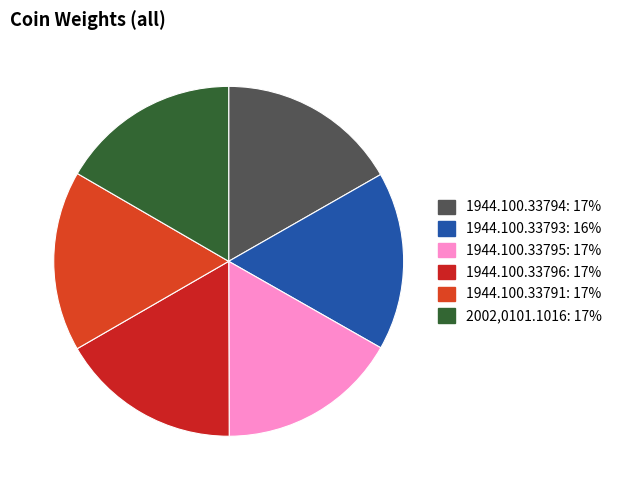

Count the number of slices in the pie.

6